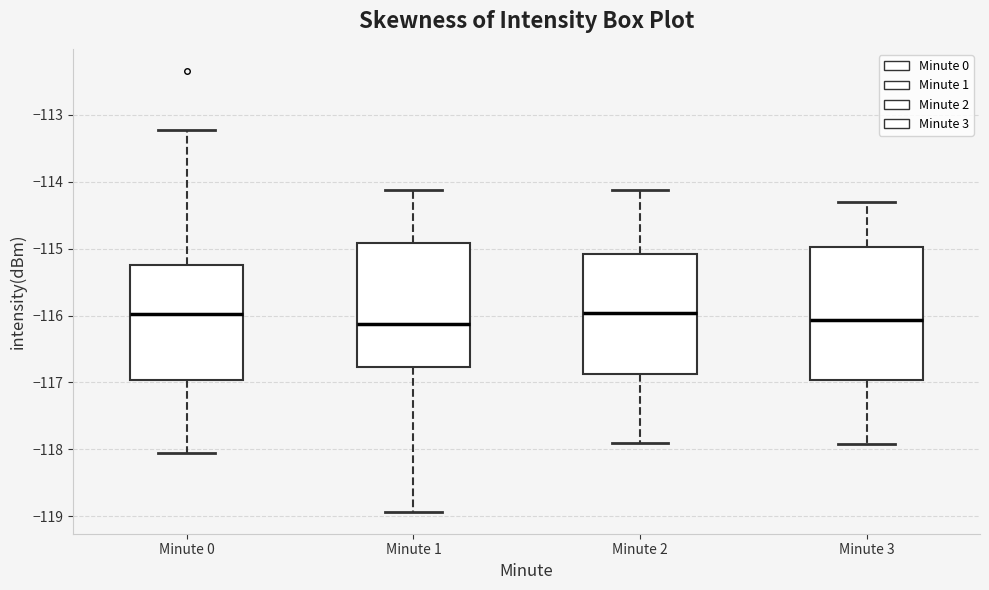

Where does the lower whisker of the box for Minute 3 end on the y-axis? The values are not printed on the chart, so give them approximately, as read against the axis.

-117.9